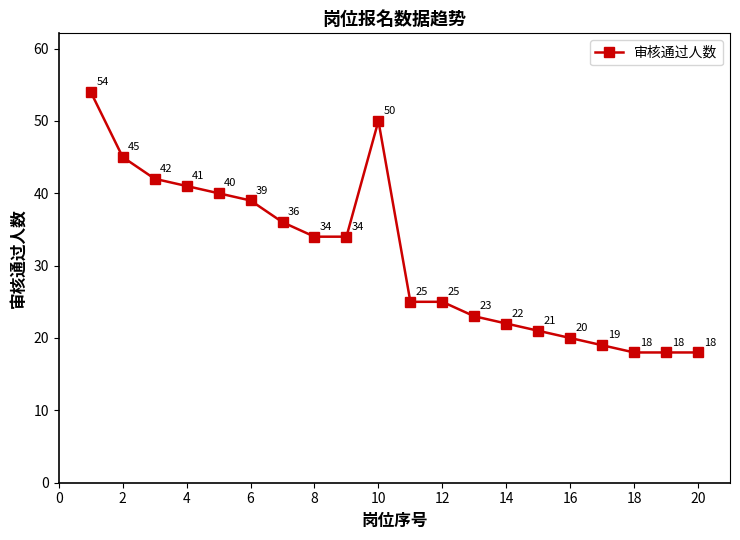

What is the value of the 7th point from the left?

36